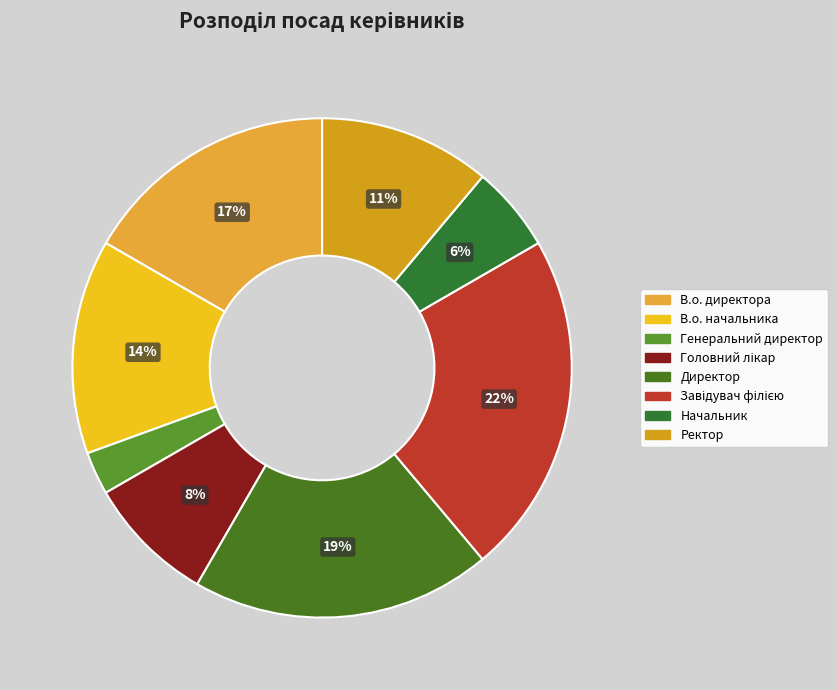

How many slices are in this pie chart?

8